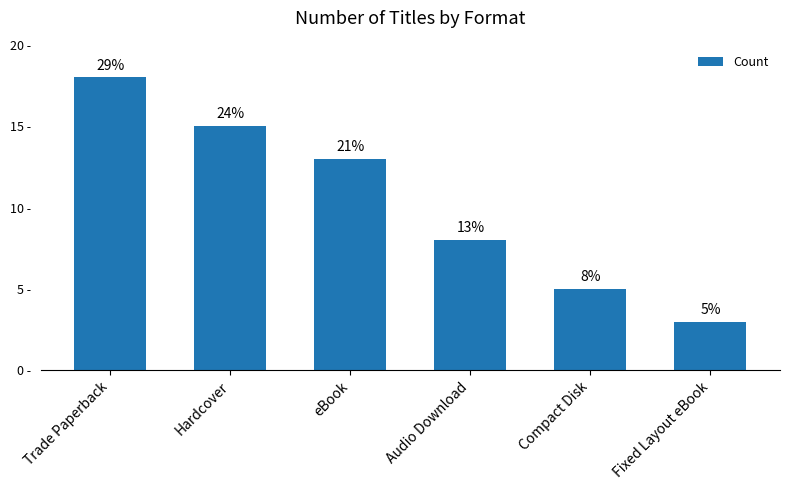

What is the label of the 5th bar from the right?

Hardcover